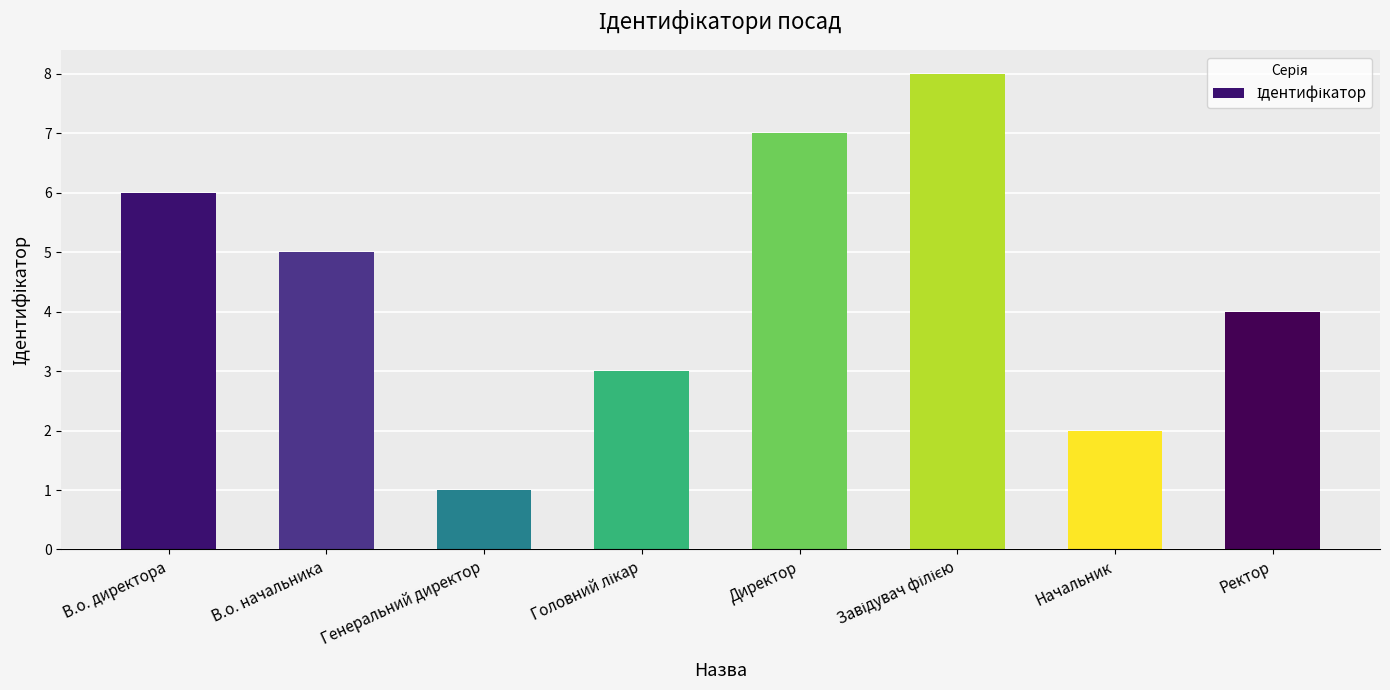

What is the difference between the maximum and minimum values?

7